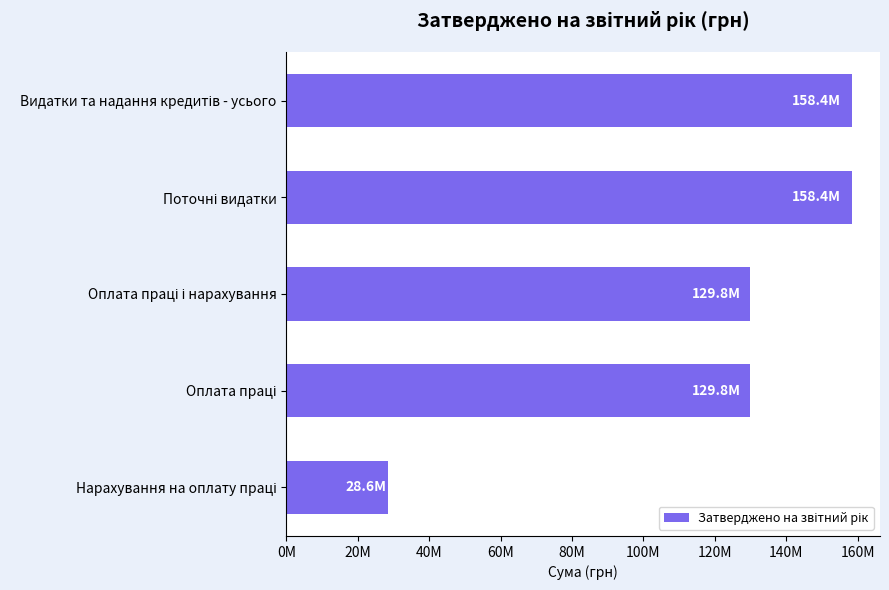

Does the chart contain any negative values?

No